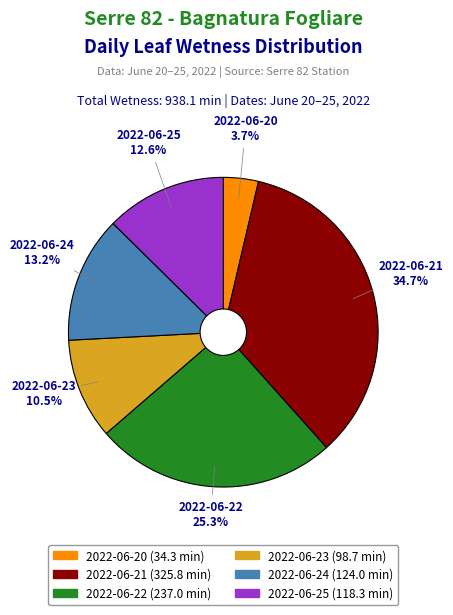

Approximately how many times larger is the value at 2022-06-20 compared to 2022-06-25?

0.3